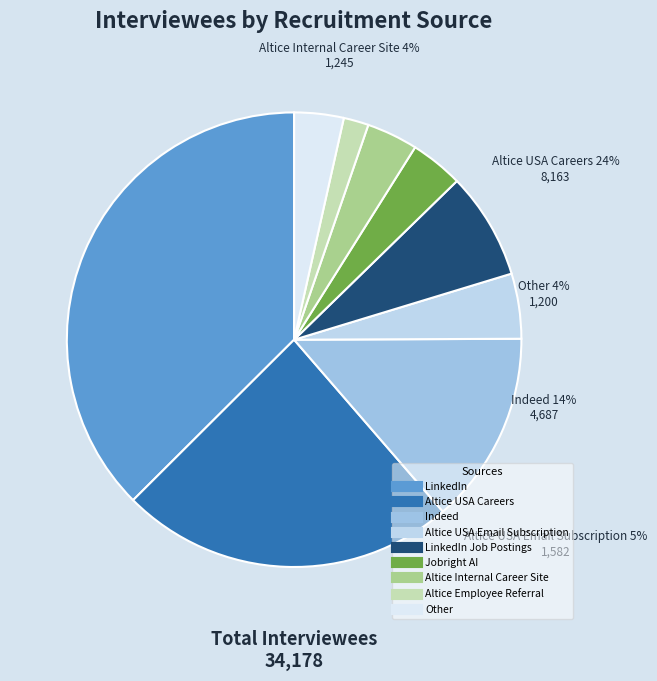

What is the change in value from Jobright AI to Altice Employee Referral?

-679